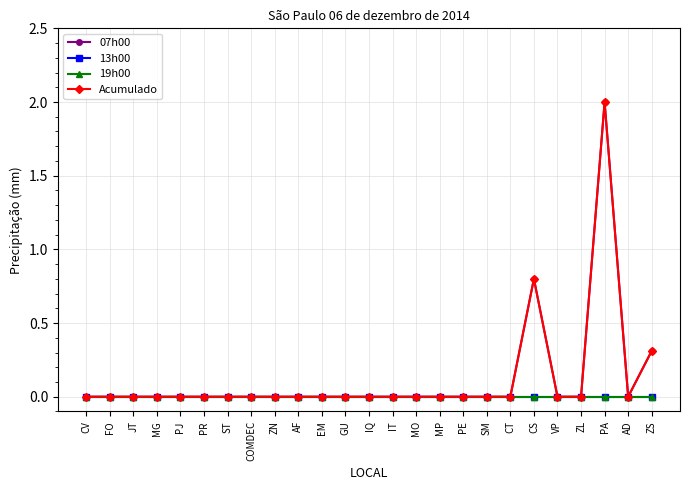

True or false: Acumulado has a value of 0.5 at ZS.

False